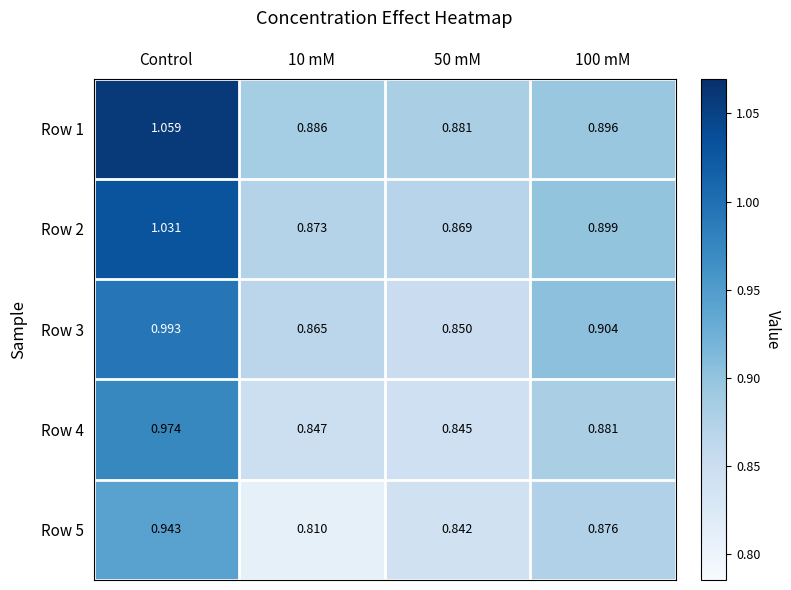

At which category is the sum across all series the highest?

Control